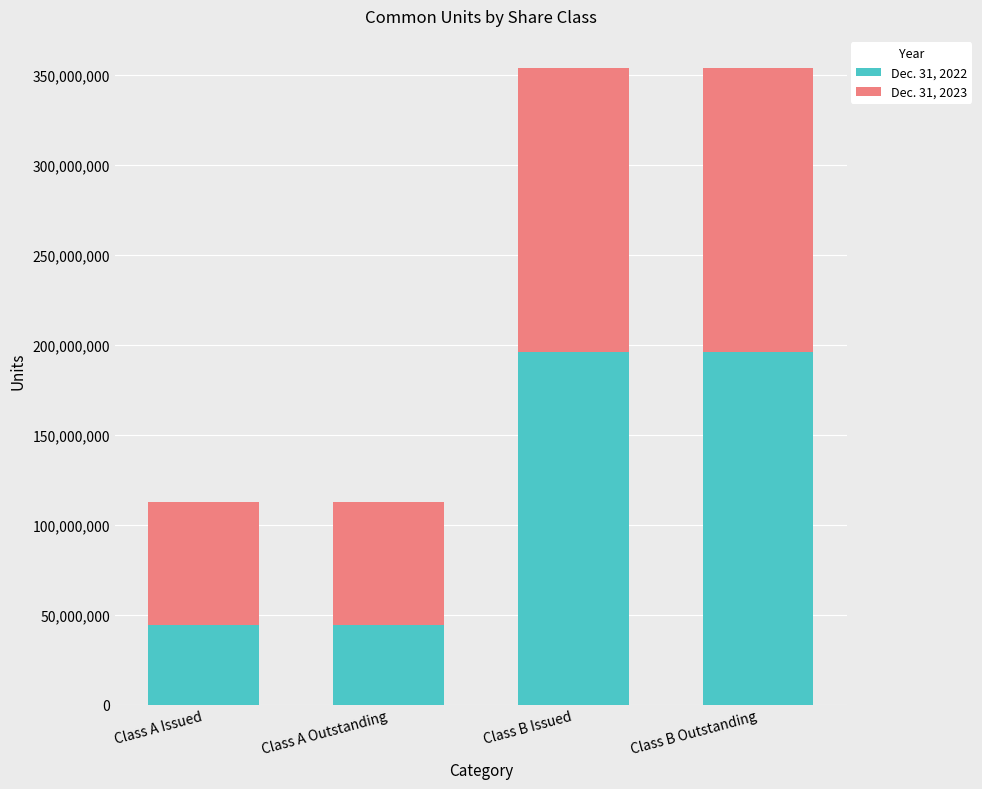

What are all the series names shown in the legend?

Dec. 31, 2022, Dec. 31, 2023